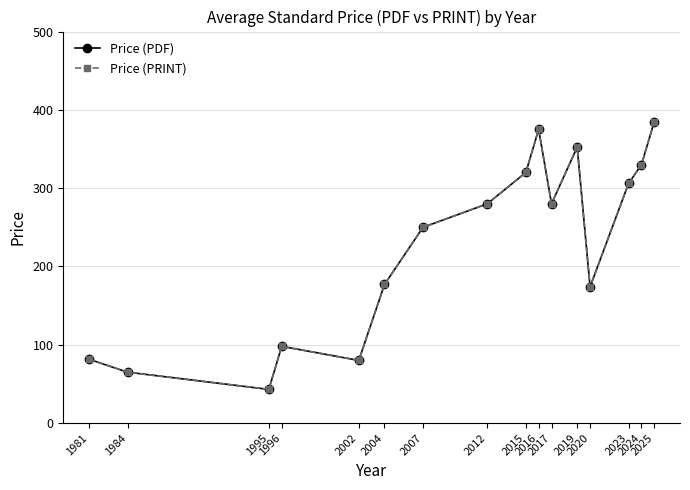

Reading left to right, what are all the values shown in this chart?

Price (PDF): 1981=81.5	1984=65.0	1995=43.0	1996=98.0	2002=80.0	2004=177.0	2007=250.0	2012=280.0	2015=320.0	2016=375.0	2017=280.0	2019=352.5	2020=174.0	2023=306.0	2024=330.0	2025=385.0
Price (PRINT): 1981=81.5	1984=65.0	1995=43.0	1996=98.0	2002=80.0	2004=177.0	2007=250.0	2012=280.0	2015=320.0	2016=375.0	2017=280.0	2019=352.5	2020=174.0	2023=306.0	2024=330.0	2025=385.0